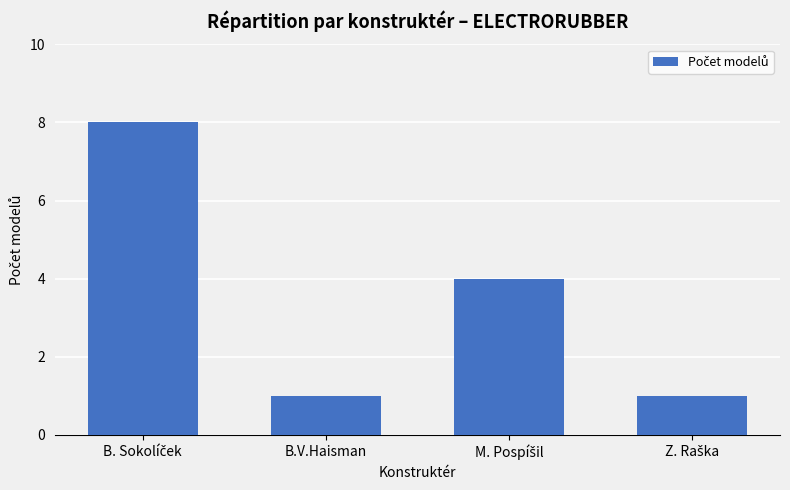

Is it true that the value at B.V.Haisman is 1?

True